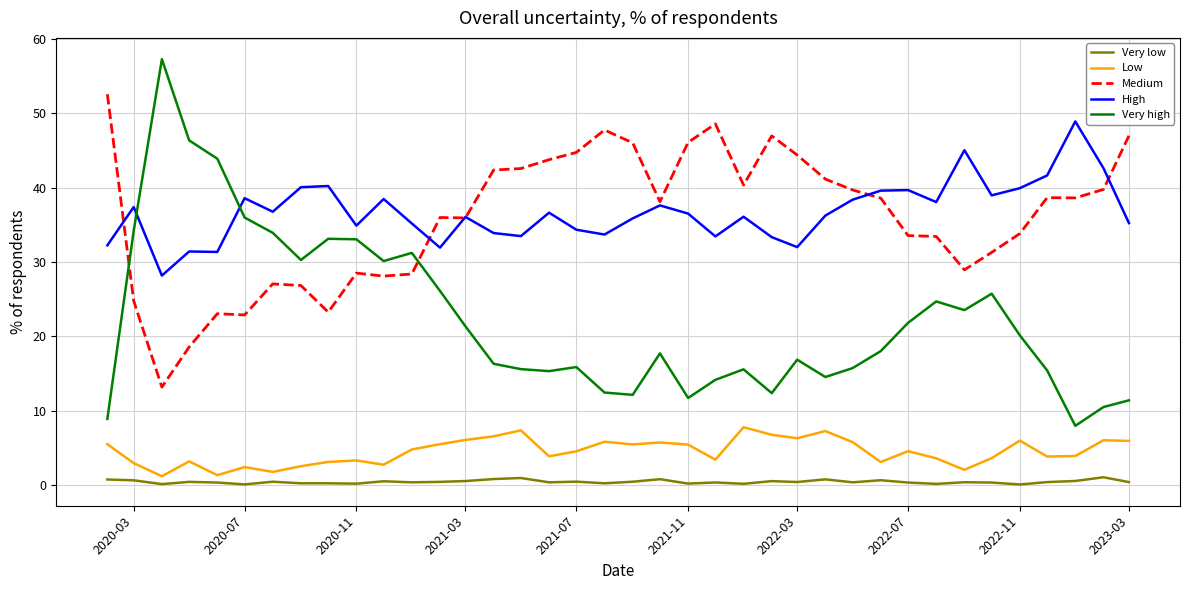

True or false: Very low and Medium cross at least once.

False